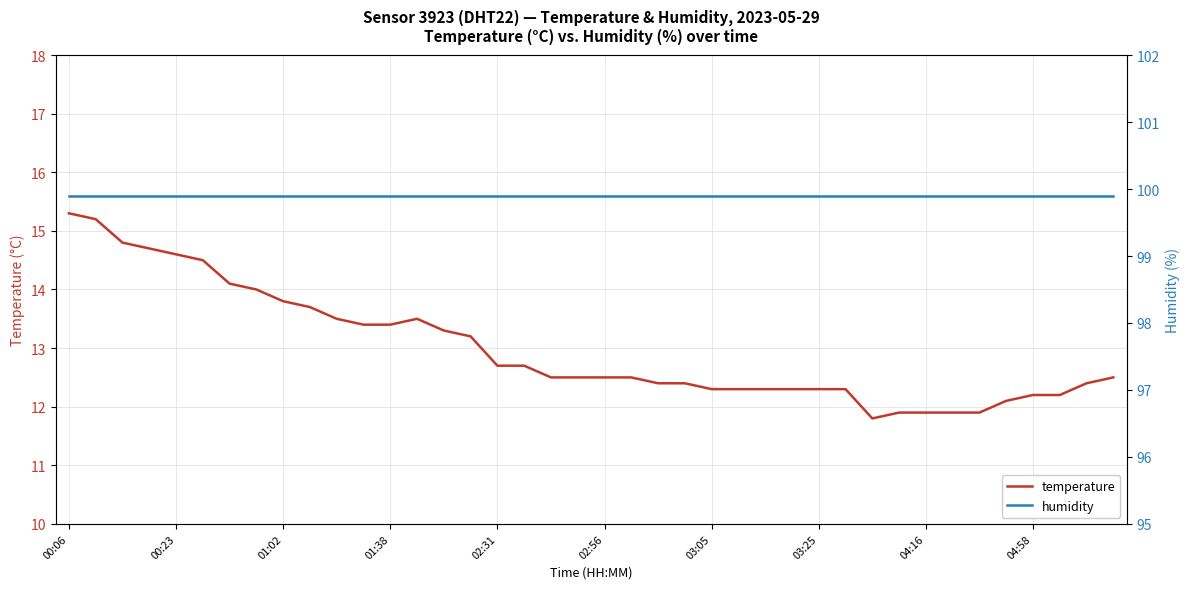

True or false: temperature and humidity cross at least once.

False